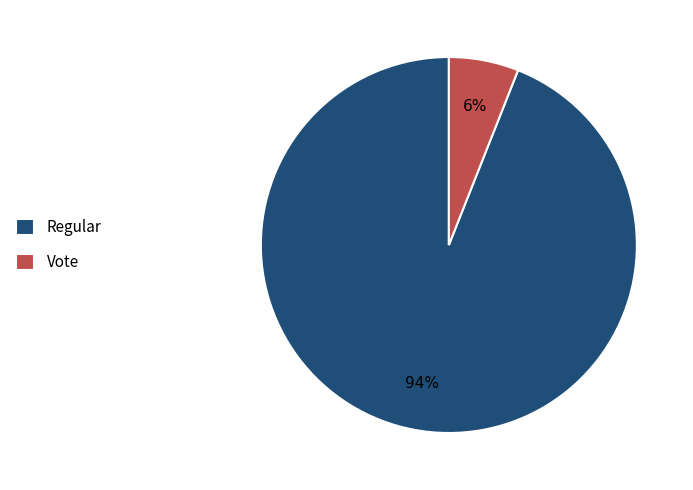

Do Regular and Vote together represent more than half of the pie?

Yes